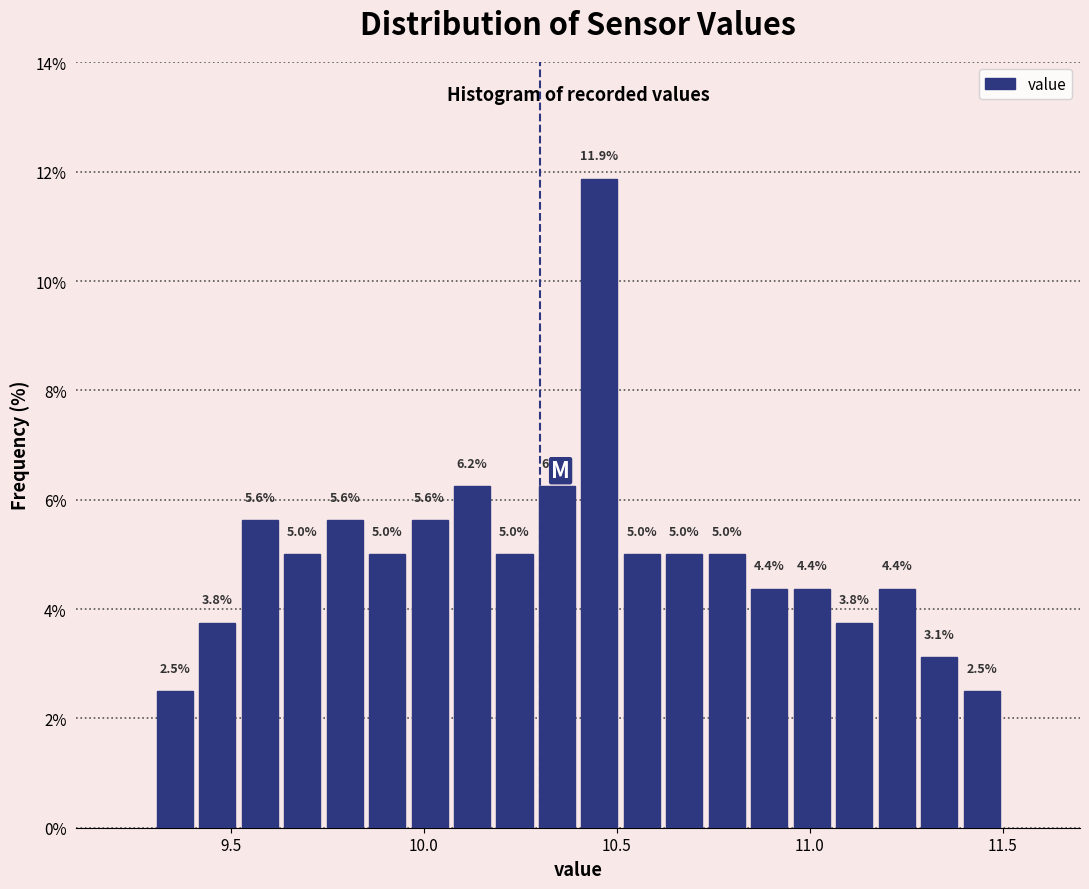

Read against the x-axis, roughly where is the centre of the tallest bar?

10.45